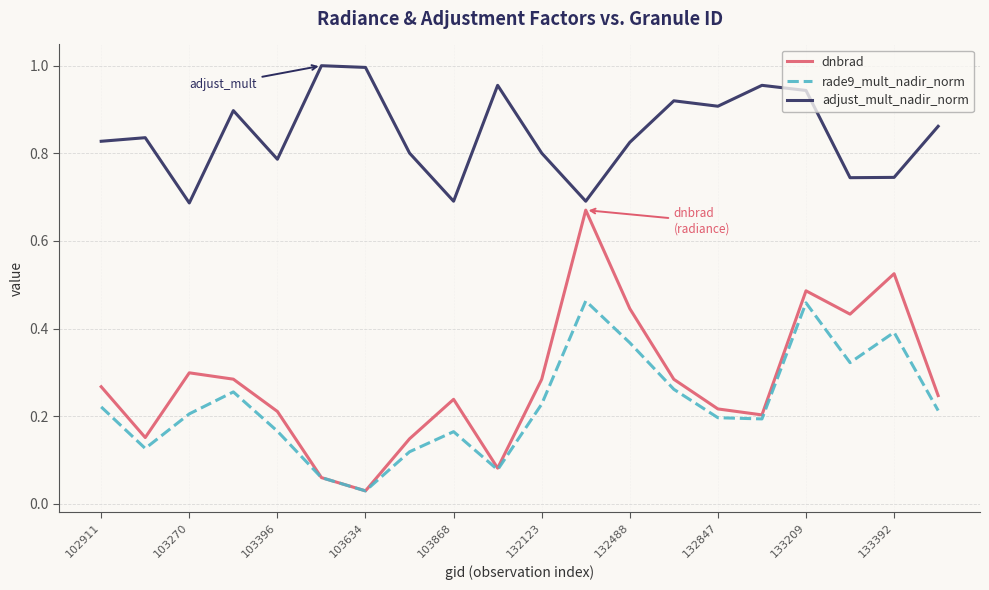

Rank the series by their maximum value, from lowest to highest.

rade9_mult_nadir_norm, dnbrad, adjust_mult_nadir_norm